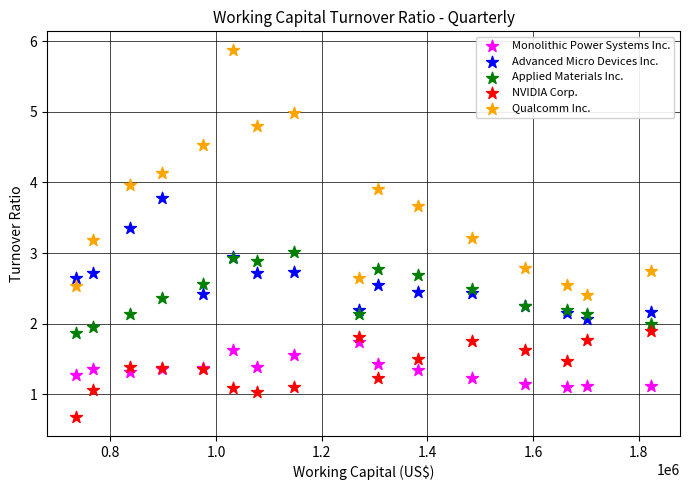

What are all the series names shown in the legend?

Monolithic Power Systems Inc., Advanced Micro Devices Inc., Applied Materials Inc., NVIDIA Corp., Qualcomm Inc.